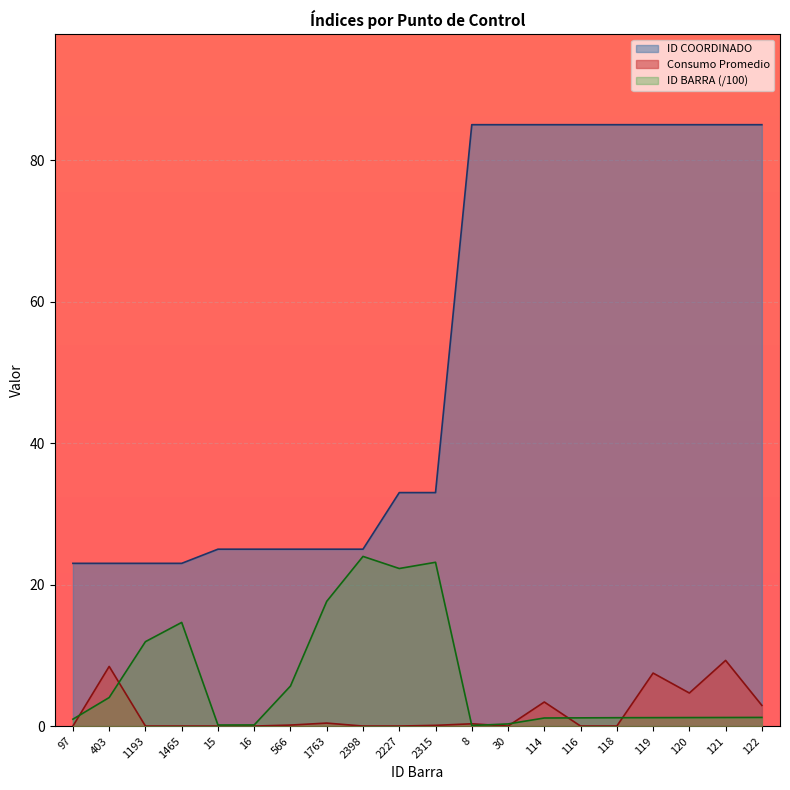

True or false: Consumo Promedio has more than 1 interior local peaks.

True